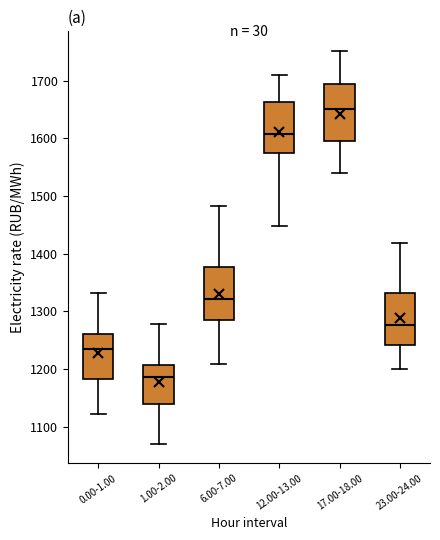

Where does the lower whisker of the box for 23.00-24.00 end on the y-axis? The values are not printed on the chart, so give them approximately, as read against the axis.

1200